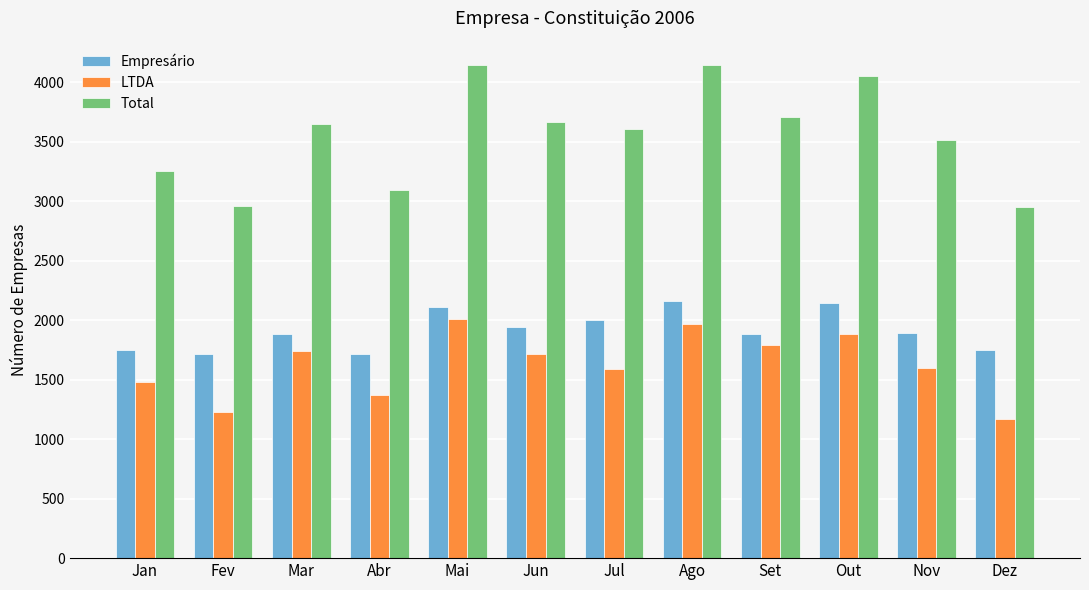

Which series changed the most between Jul and Set?

LTDA